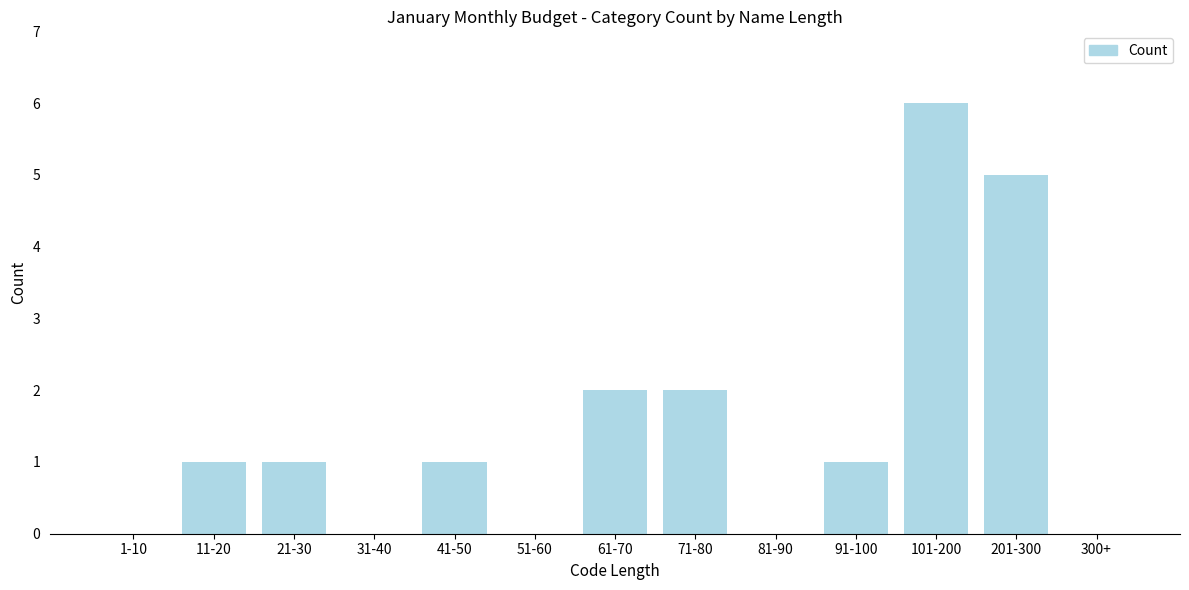

Reading left to right, what are all the values shown in this chart?

1-10=0	11-20=1	21-30=1	31-40=0	41-50=1	51-60=0	61-70=2	71-80=2	81-90=0	91-100=1	101-200=6	201-300=5	300+=0